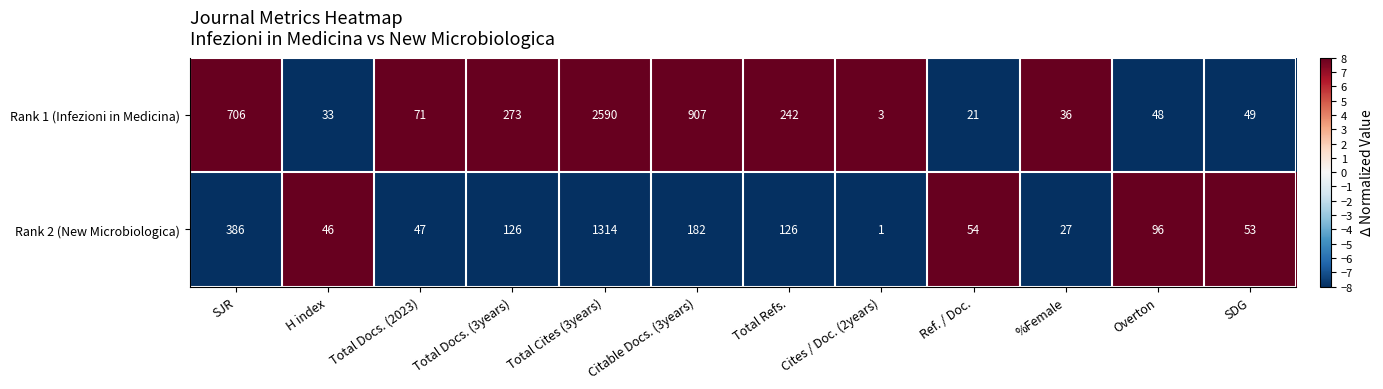

Rank the series by their maximum value, from highest to lowest.

Rank 1 (Infezioni in Medicina), Rank 2 (New Microbiologica)